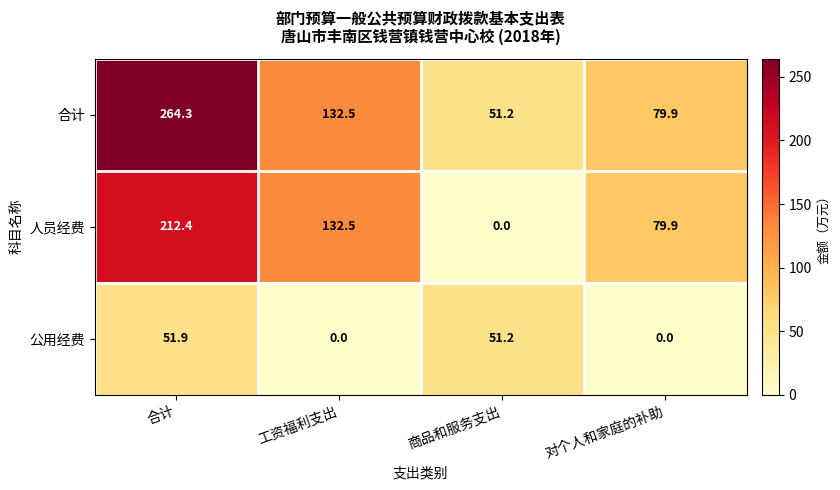

Rank the series by their maximum value, from lowest to highest.

公用经费, 人员经费, 合计